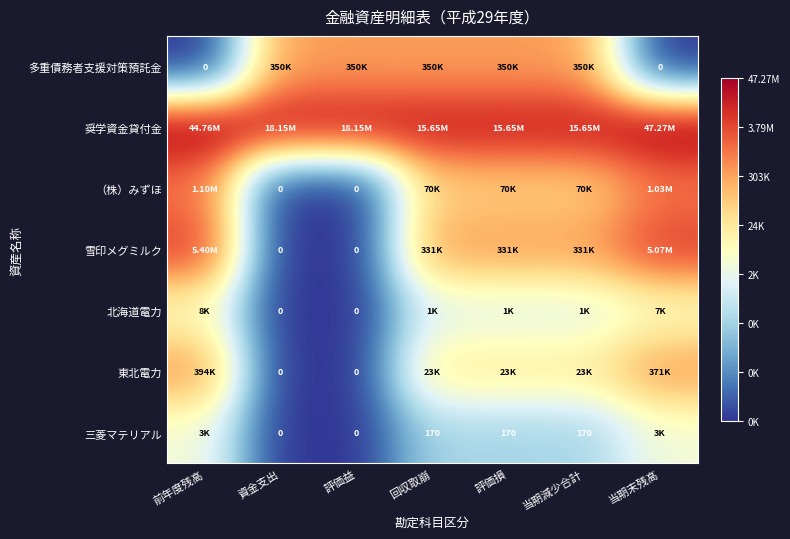

Between 前年度残高 and 当期末残高, which is larger?

前年度残高